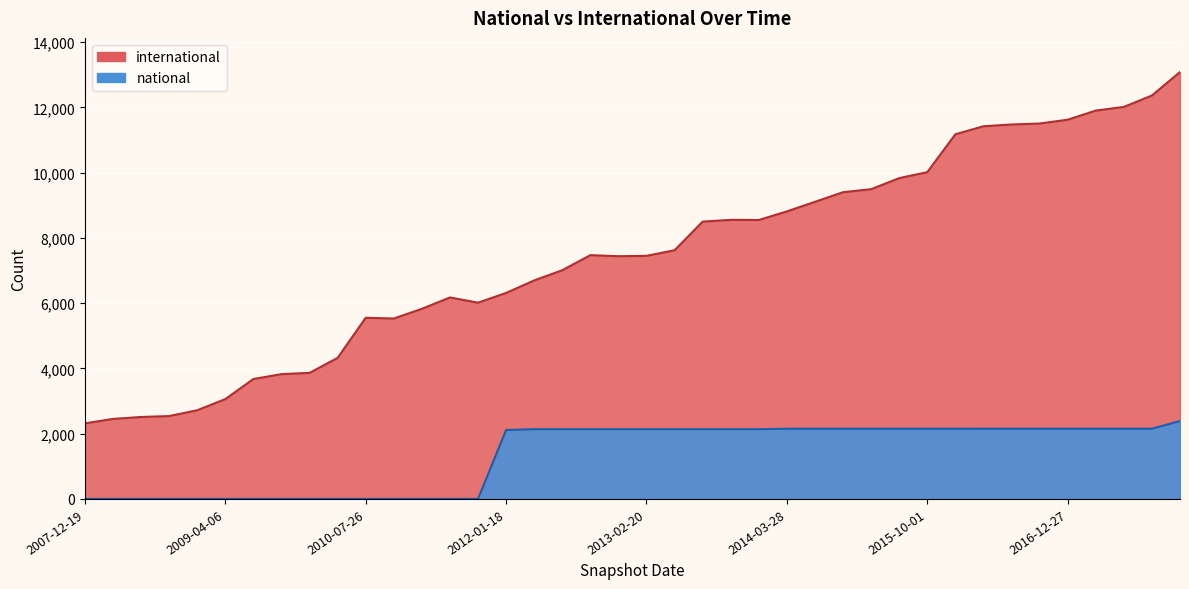

At 2009-04-06, list the series in order from smallest to largest.

national, international